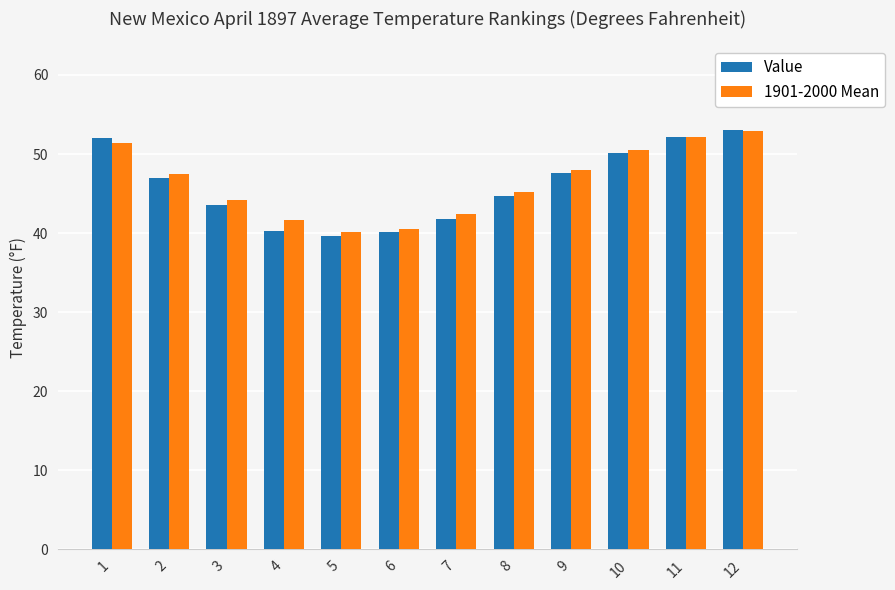

The Value series shows 50.1 at 10. True or false?

True